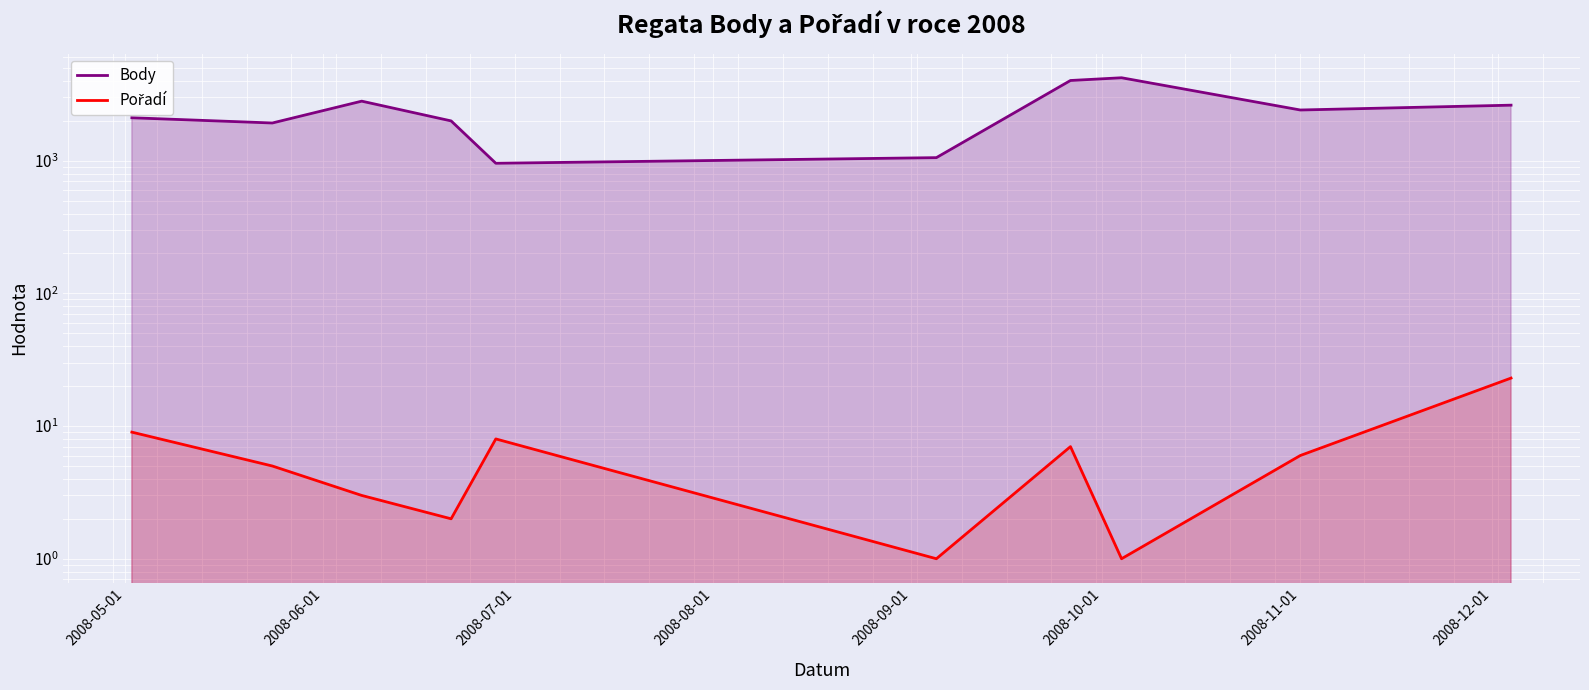

List the series in order of their overall mean, lowest first.

Pořadí, Body